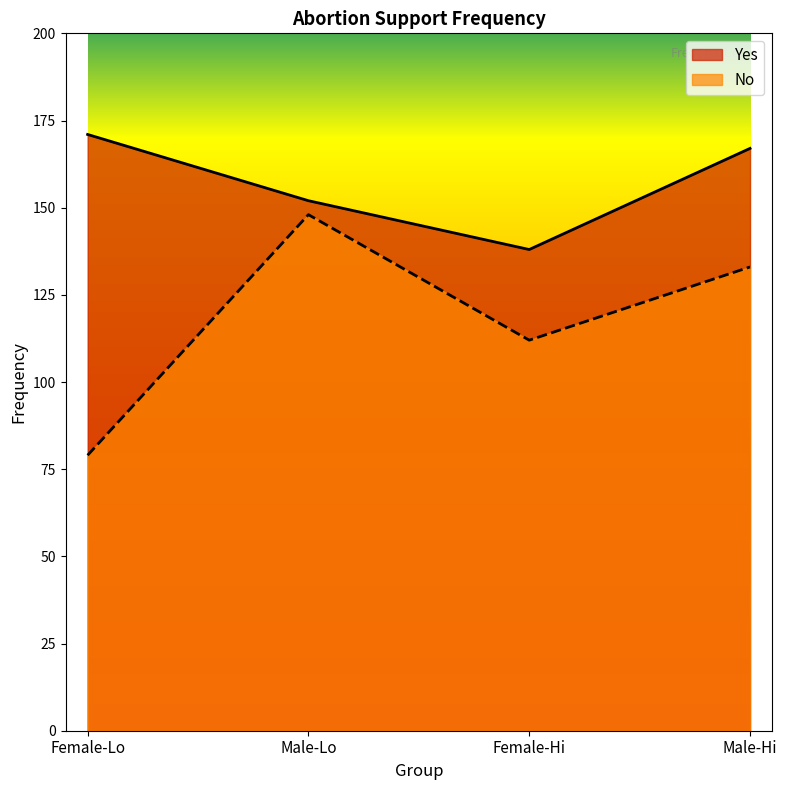

Count the number of data series in this chart.

2